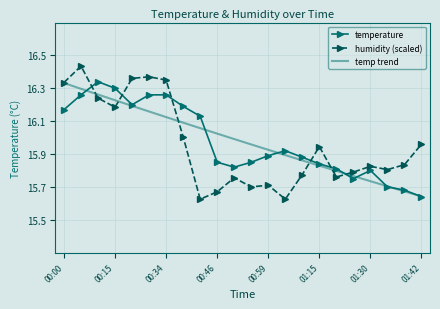

What is the difference between the maximum and minimum values in the temp trend series?

0.7